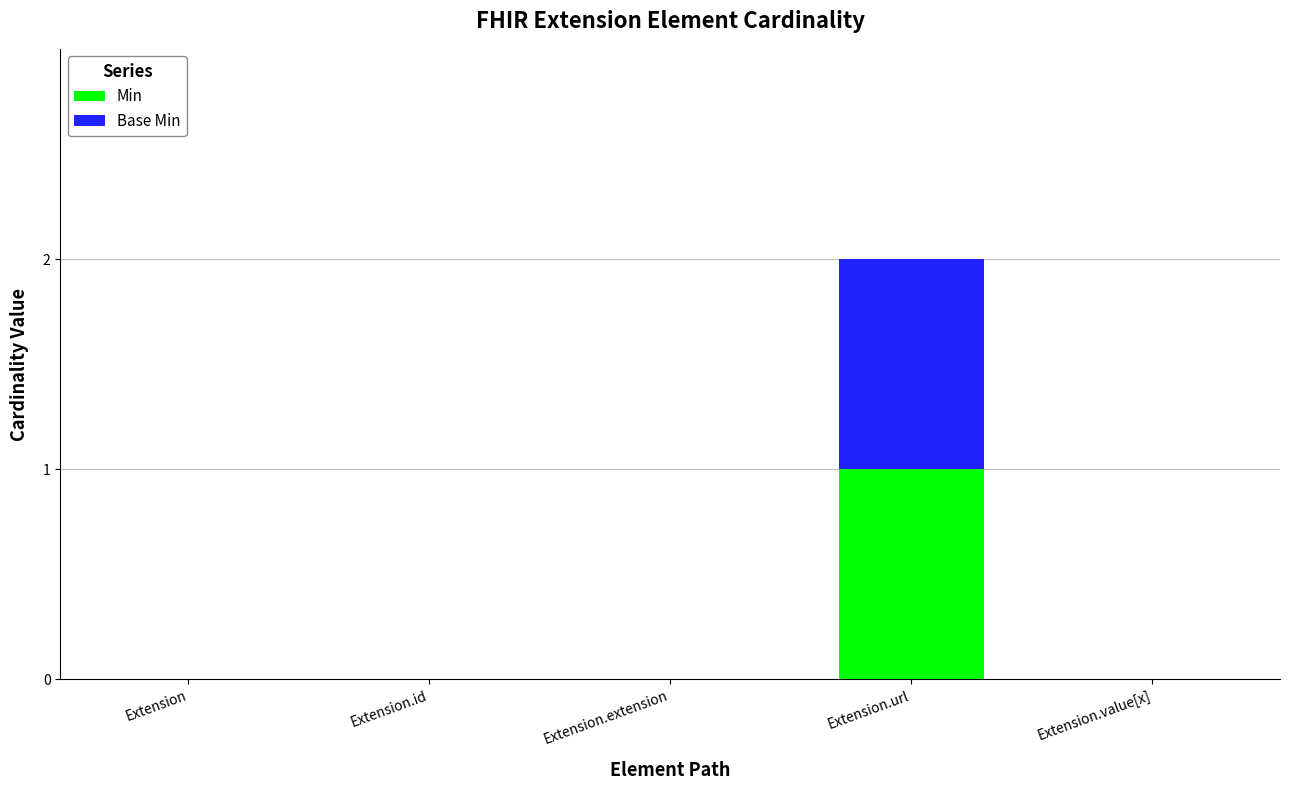

Reading left to right, what are the values for Min?

Extension=0	Extension.id=0	Extension.extension=0	Extension.url=1	Extension.value[x]=0